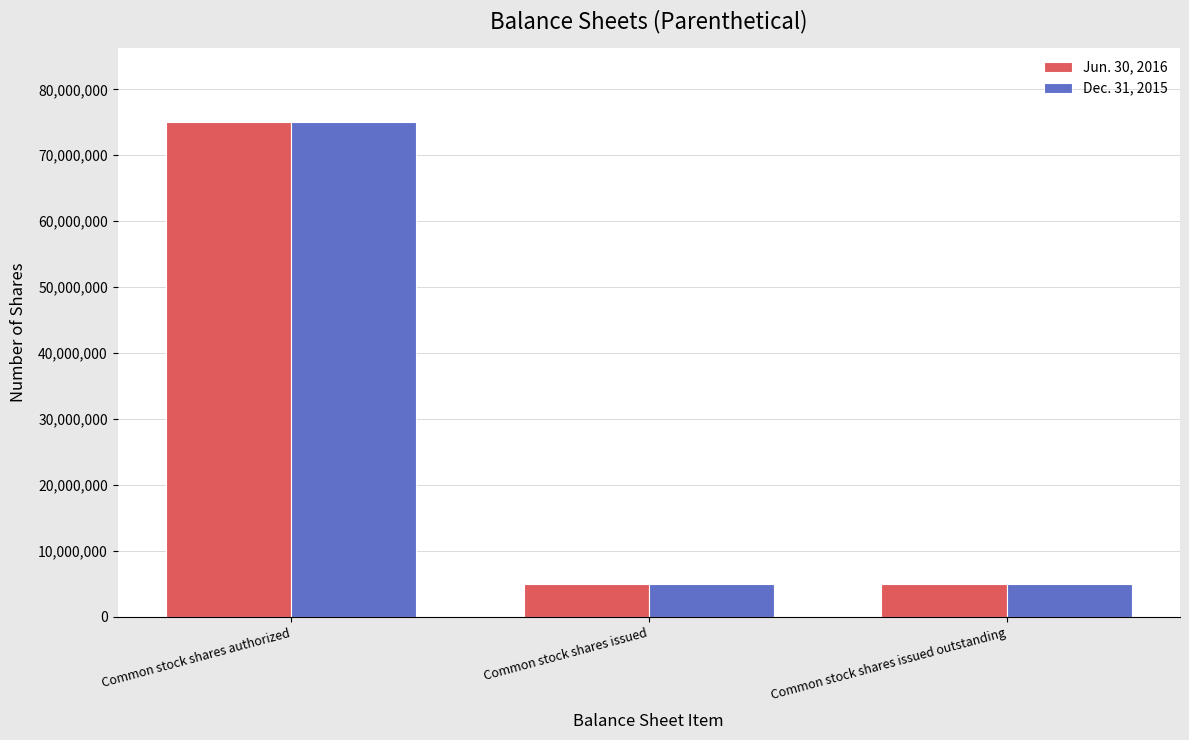

What is the average value of the Dec. 31, 2015 series?

28333333